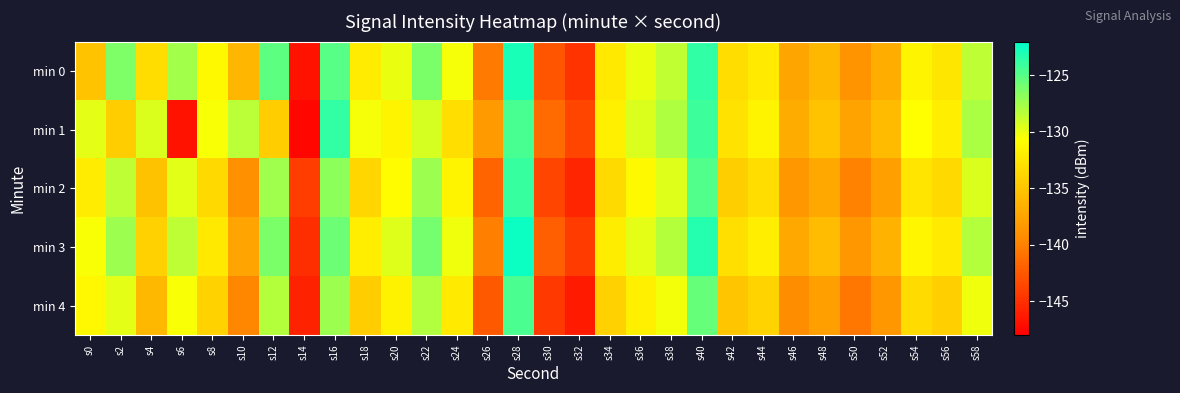

What is the spread (max minus min) of values at s0?

5.4